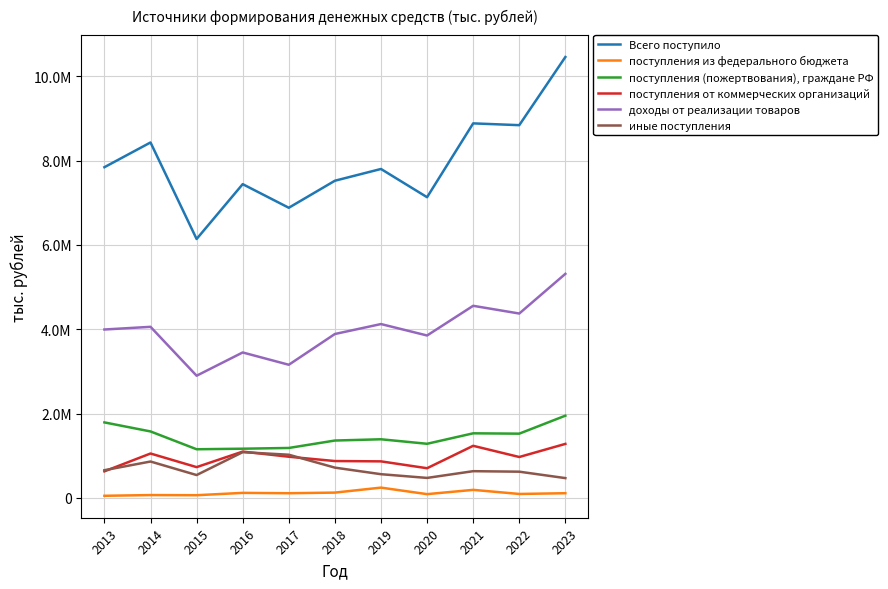

Reading left to right, transcribe all the data shown in this chart.

Всего поступило: 2013=7841248	2014=8427648	2015=6138847	2016=7439218	2017=6879353	2018=7520229	2019=7799024	2020=7129705	2021=8880198	2022=8837633	2023=10453210
поступления из федерального бюджета: 2013=50493	2014=67708	2015=64262	2016=119595	2017=111350	2018=126159	2019=244361	2020=89680	2021=191061	2022=94048	2023=111606
поступления (пожертвования), граждане РФ: 2013=1790508	2014=1576216	2015=1153728	2016=1166949	2017=1184415	2018=1360690	2019=1390431	2020=1283655	2021=1531726	2022=1523640	2023=1949952
поступления от коммерческих организаций: 2013=630318	2014=1052900	2015=730172	2016=1098394	2017=976697	2018=874309	2019=866815	2020=704142	2021=1235470	2022=970147	2023=1281006
доходы от реализации товаров: 2013=3993038	2014=4056487	2015=2897111	2016=3448750	2017=3157025	2018=3886408	2019=4122283	2020=3850944	2021=4554978	2022=4371861	2023=5312329
иные поступления: 2013=657104	2014=863055	2015=542281	2016=1084603	2017=1024190	2018=718131	2019=562510	2020=474241	2021=634042	2022=622102	2023=469889